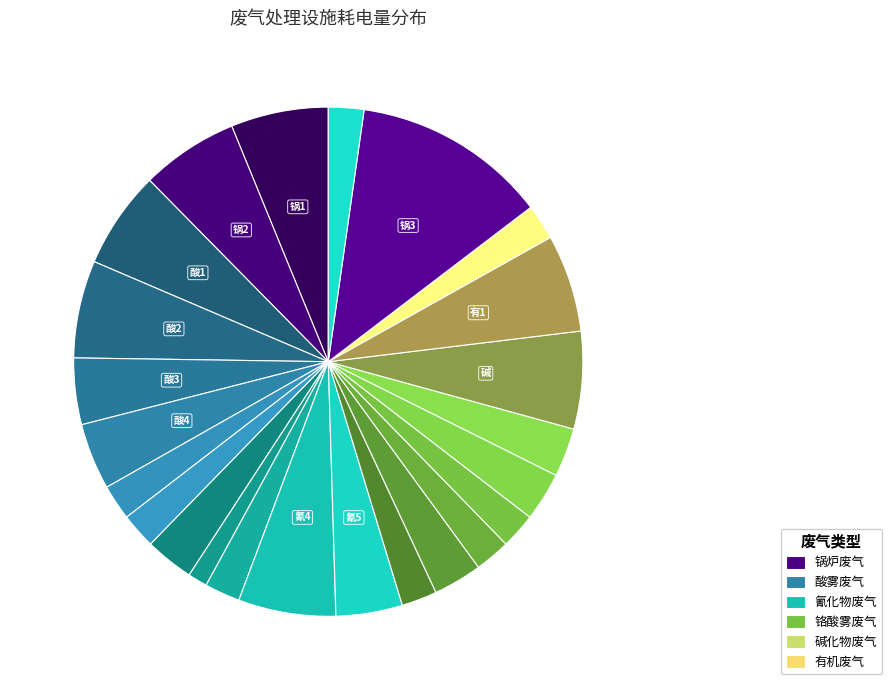

What is the largest slice in the pie chart?

锅炉废气处理塔3